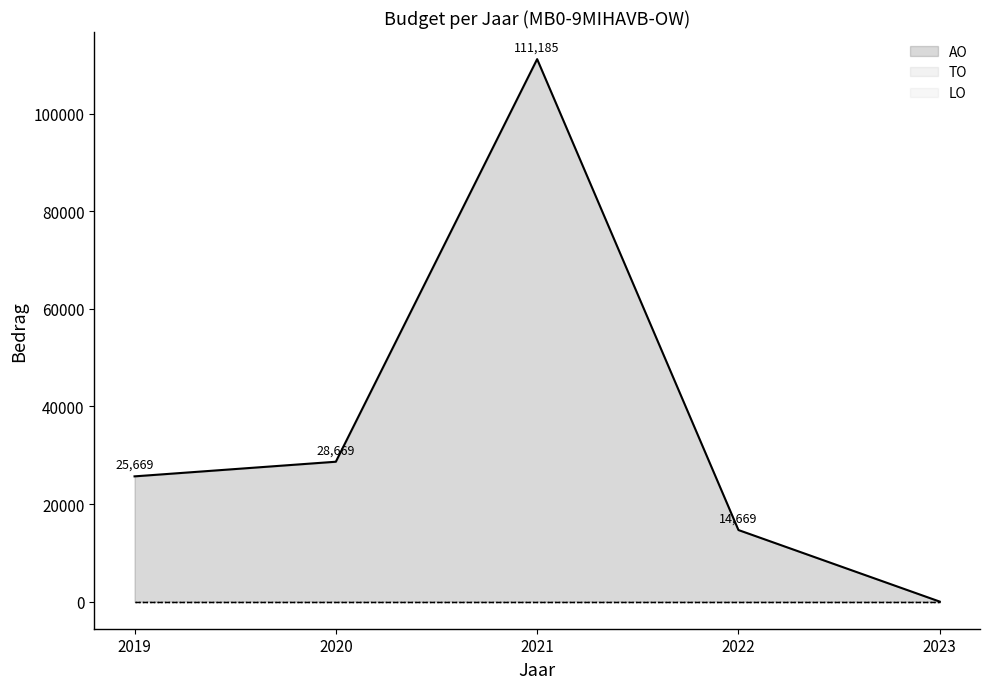

Between 2020 and 2022, which series saw the biggest shift?

AO